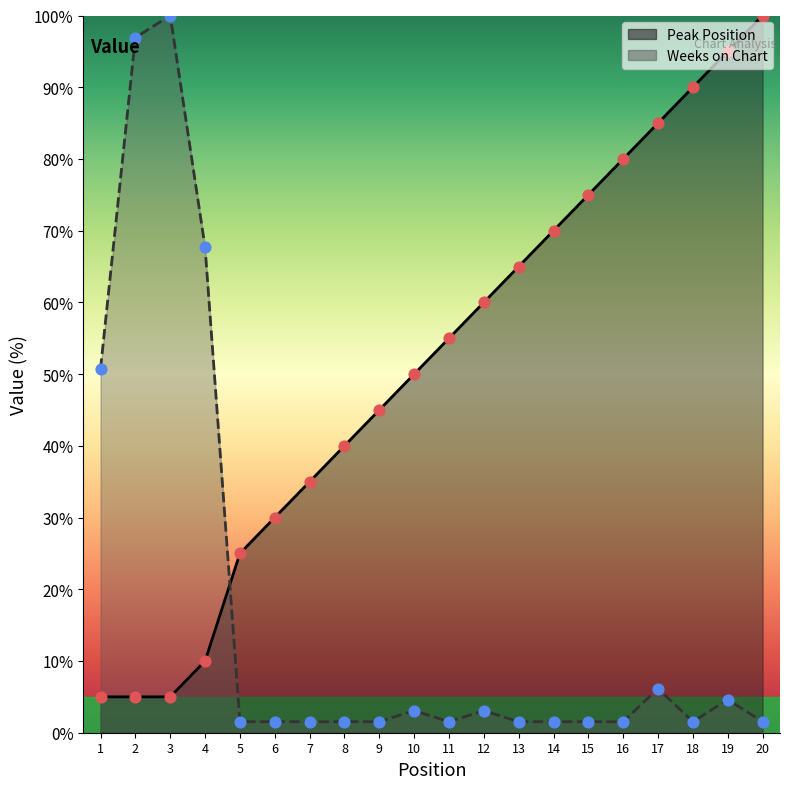

What is the total value across all series at 10?

53.1